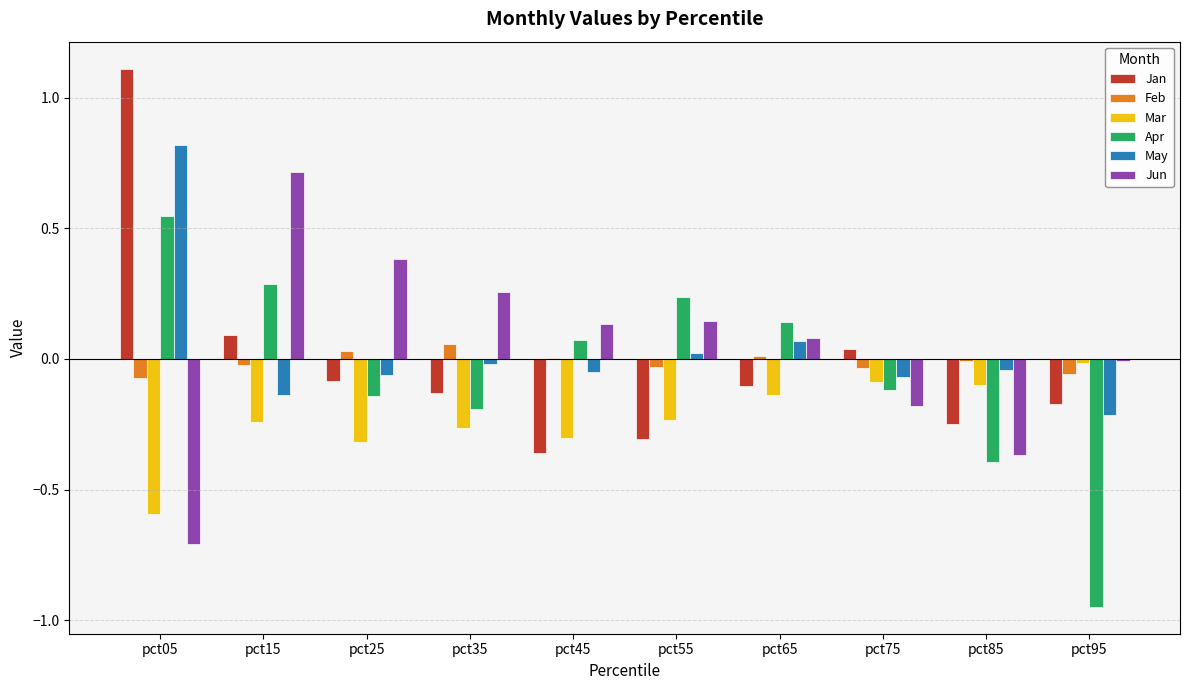

Are the bars grouped side by side (vs. stacked)?

Yes